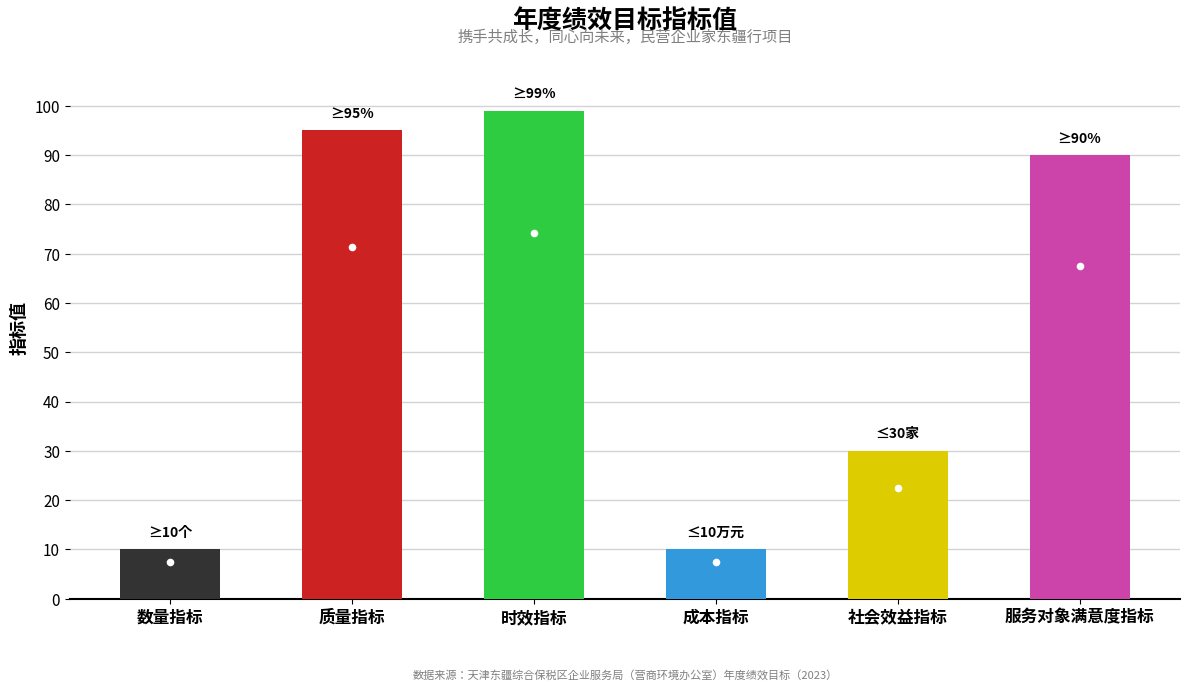

What is the difference between the values at 数量指标 and 服务对象满意度指标?

80